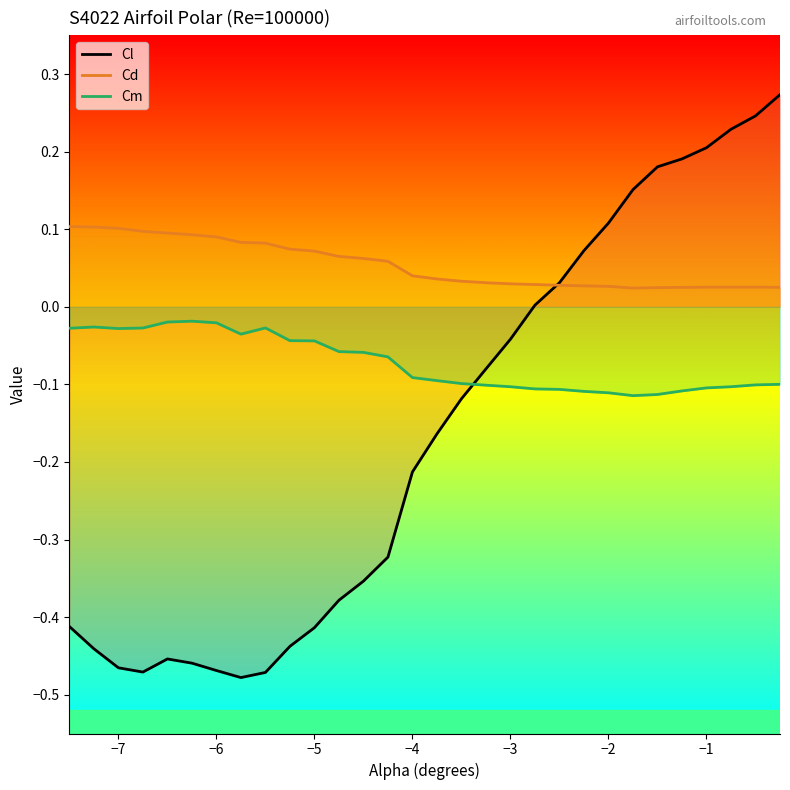

After their last crossing, which series has the higher values: Cl or Cm?

Cl